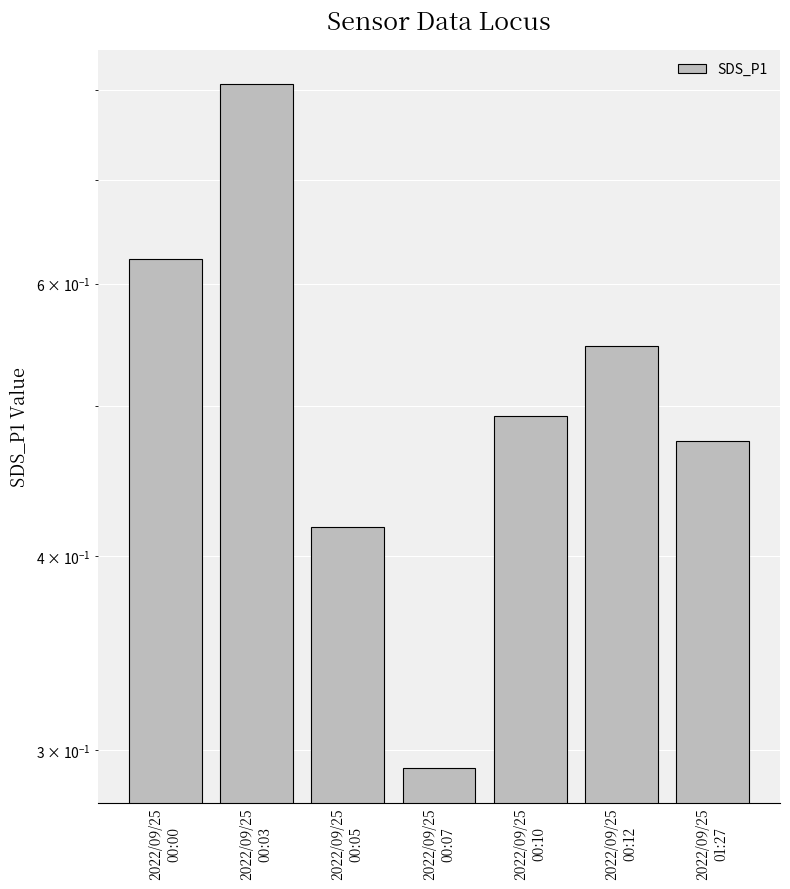

At which label is the value closest to 0?

2022/09/25
00:07